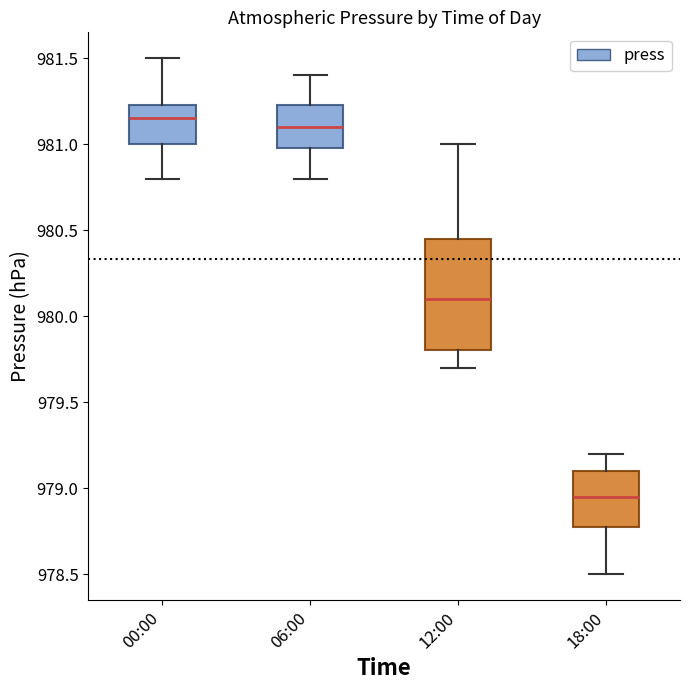

Which box has the highest median line?

00:00